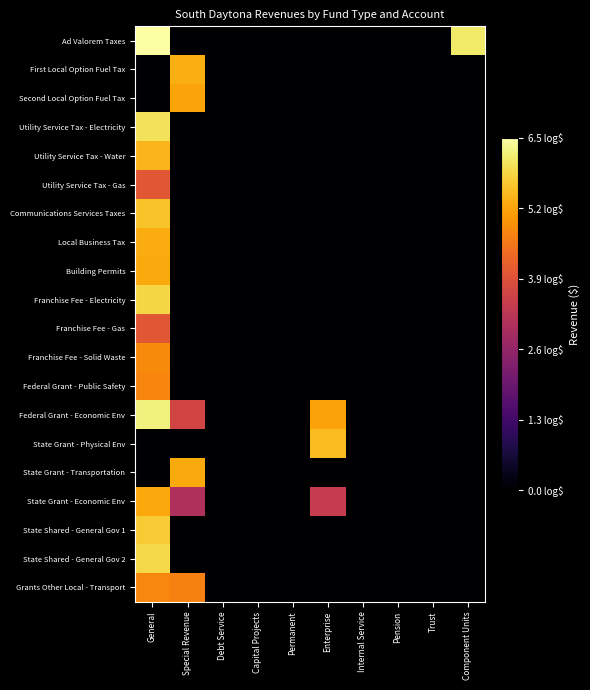

Rank the series by their maximum value, from lowest to highest.

Utility Service Tax - Gas, Franchise Fee - Gas, Federal Grant - Public Safety, Grants Other Local - Transport, Franchise Fee - Solid Waste, Second Local Option Fuel Tax, State Grant - Economic Env, Building Permits, State Grant - Transportation, Local Business Tax, First Local Option Fuel Tax, Utility Service Tax - Water, State Grant - Physical Env, Communications Services Taxes, State Shared - General Gov 1, Franchise Fee - Electricity, State Shared - General Gov 2, Utility Service Tax - Electricity, Federal Grant - Economic Env, Ad Valorem Taxes